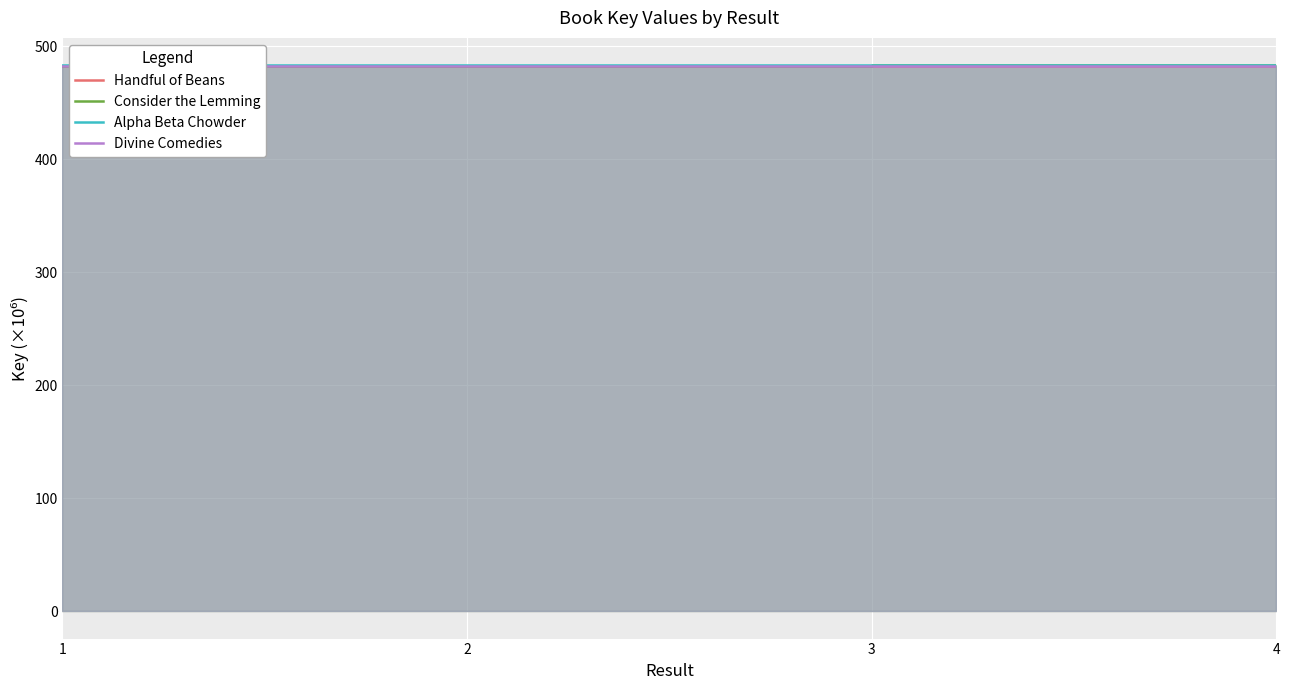

Where is Alpha Beta Chowder nearest to the value 482?

4